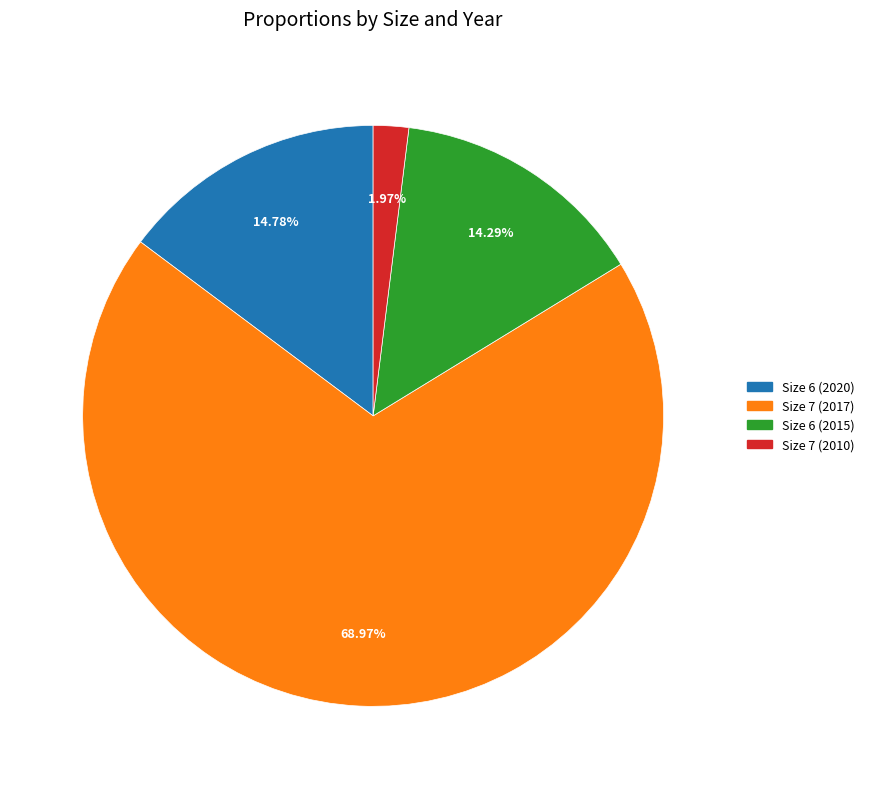

Is there a majority slice in this chart?

Yes